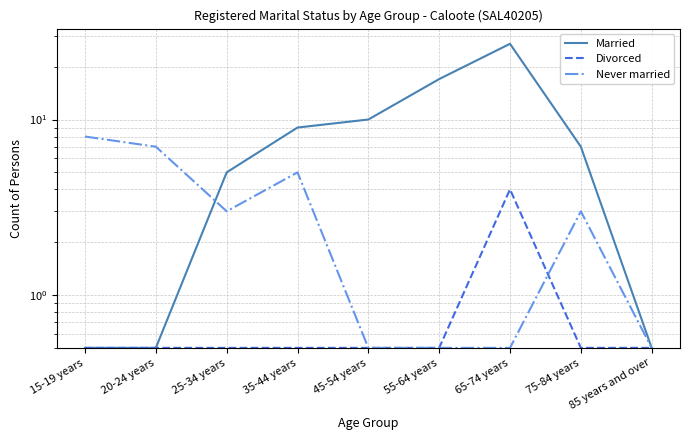

Which label corresponds to the largest value in the chart?

65-74 years